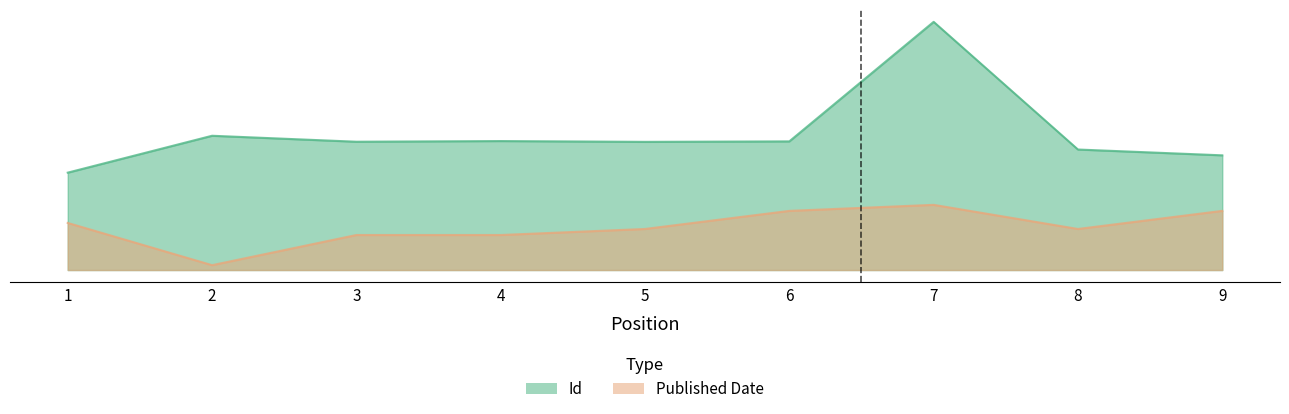

Rank the series at 4 from lowest to highest value.

Published Date, Id